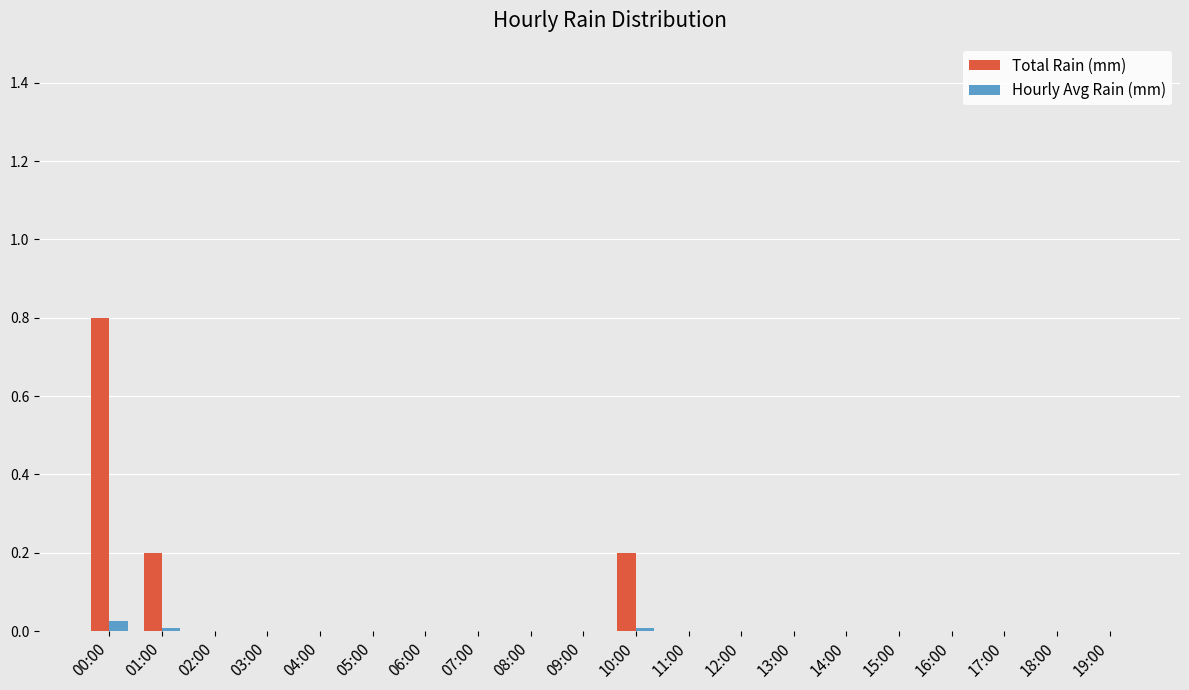

How many series are shown in this chart?

2